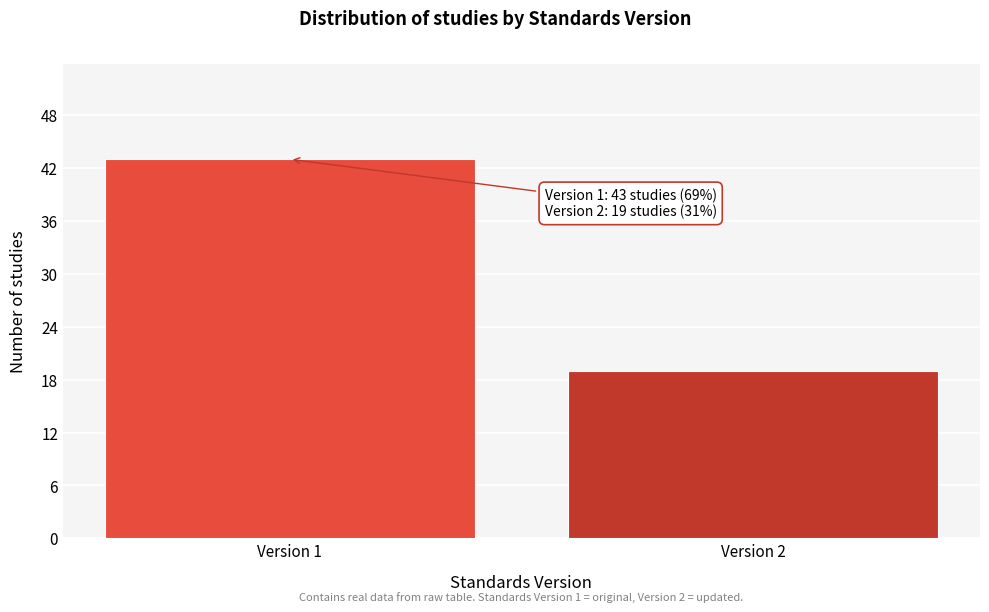

Reading right to left, transcribe all the data shown in this chart.

19	43